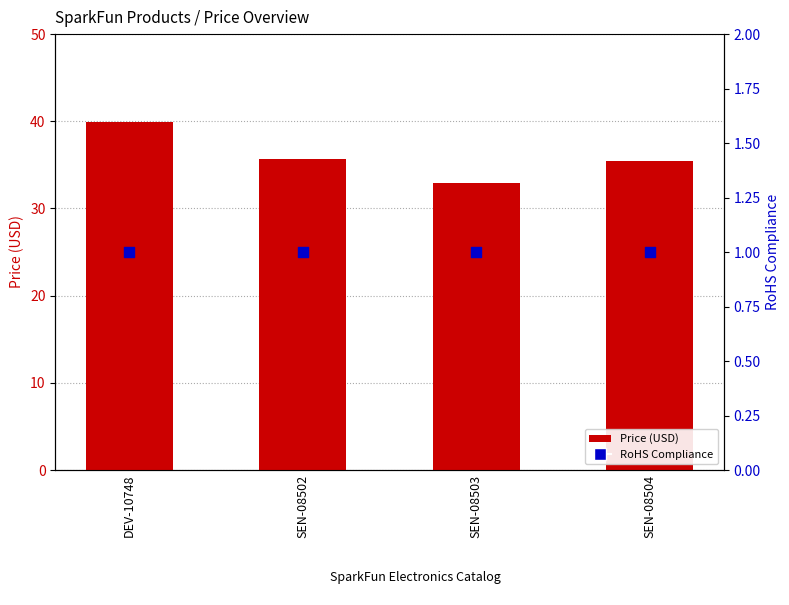

Is the value of Price (USD) at SEN-08504 greater than the value of RoHS Compliance at SEN-08504?

Yes